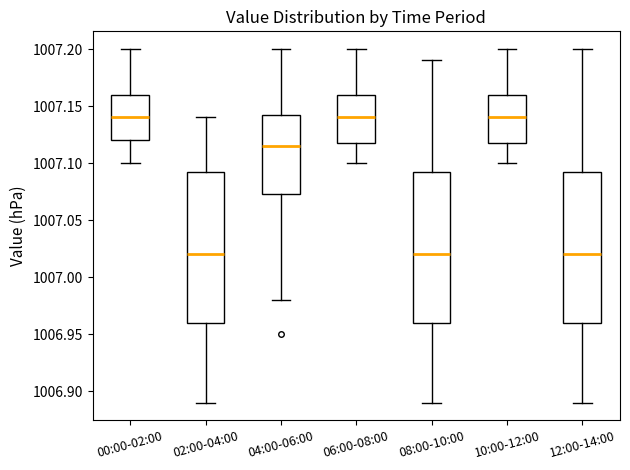

Reading left to right, transcribe this box plot: for each box, give where its median line is, the range the box spans, and where its two whiskers end, as read against the y-axis. The values are not printed on the chart, so give them approximately, as read against the axis.

00:00-02:00: median 1007.140, box 1007.120 to 1007.160, whiskers 1007.100 to 1007.200
02:00-04:00: median 1007.020, box 1006.960 to 1007.095, whiskers 1006.890 to 1007.140
04:00-06:00: median 1007.115, box 1007.075 to 1007.145, whiskers 1006.980 to 1007.200
06:00-08:00: median 1007.140, box 1007.120 to 1007.160, whiskers 1007.100 to 1007.200
08:00-10:00: median 1007.020, box 1006.960 to 1007.095, whiskers 1006.890 to 1007.190
10:00-12:00: median 1007.140, box 1007.120 to 1007.160, whiskers 1007.100 to 1007.200
12:00-14:00: median 1007.020, box 1006.960 to 1007.095, whiskers 1006.890 to 1007.200